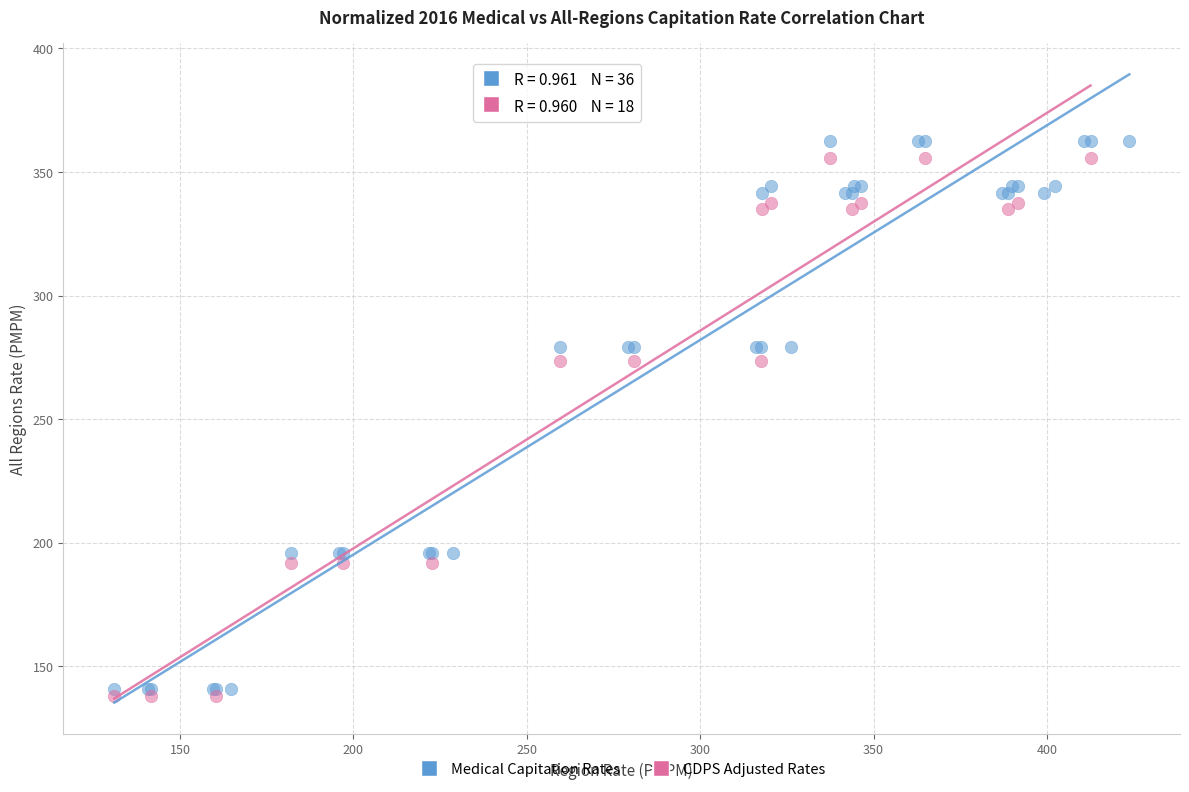

Which series has the largest Y range (max minus min)?

Medical Capitation Rates